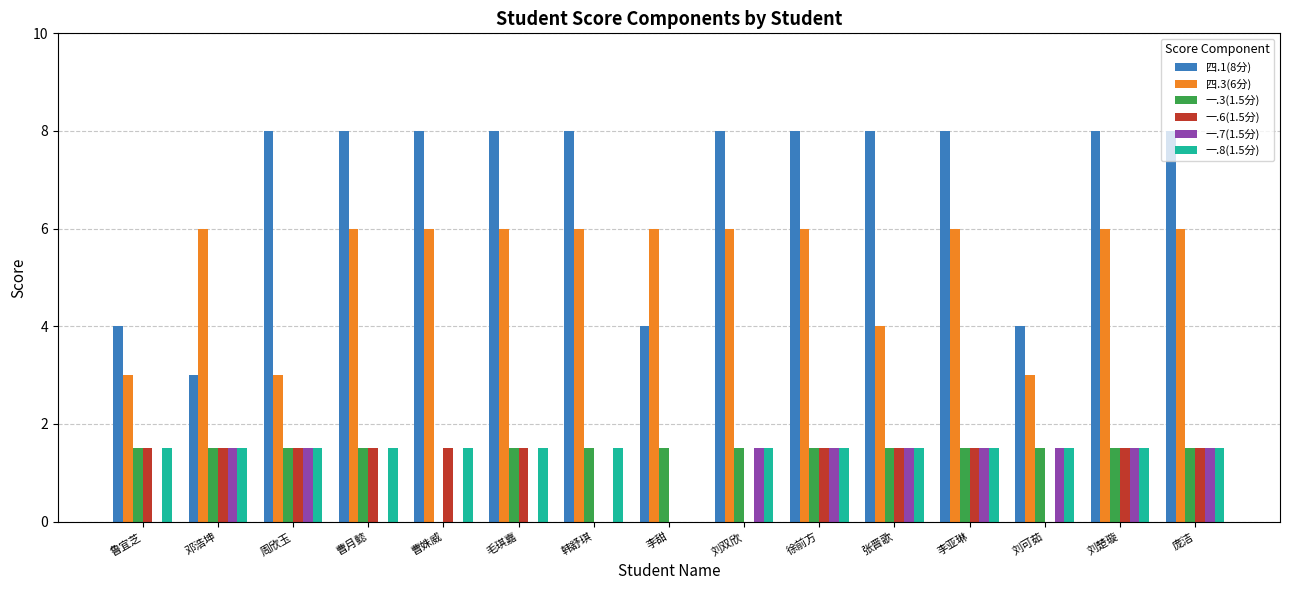

Which series changed the most between 鲁宜芝 and 庞洁?

四.1(8分)